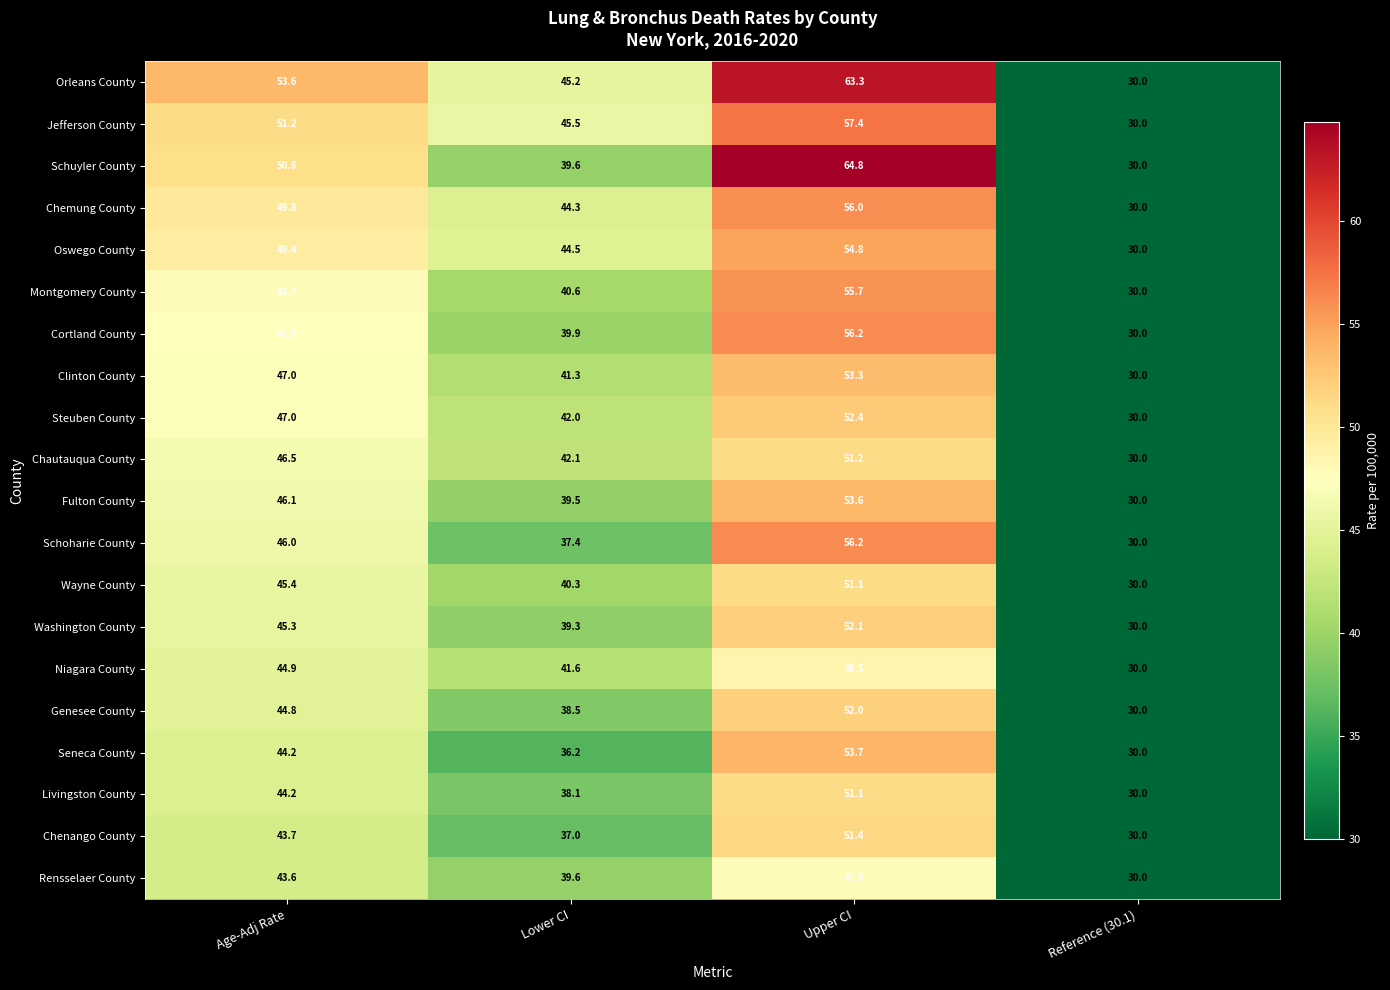

Rank the categories by Wayne County value from lowest to highest.

Reference (30.1), Lower CI, Age-Adj Rate, Upper CI